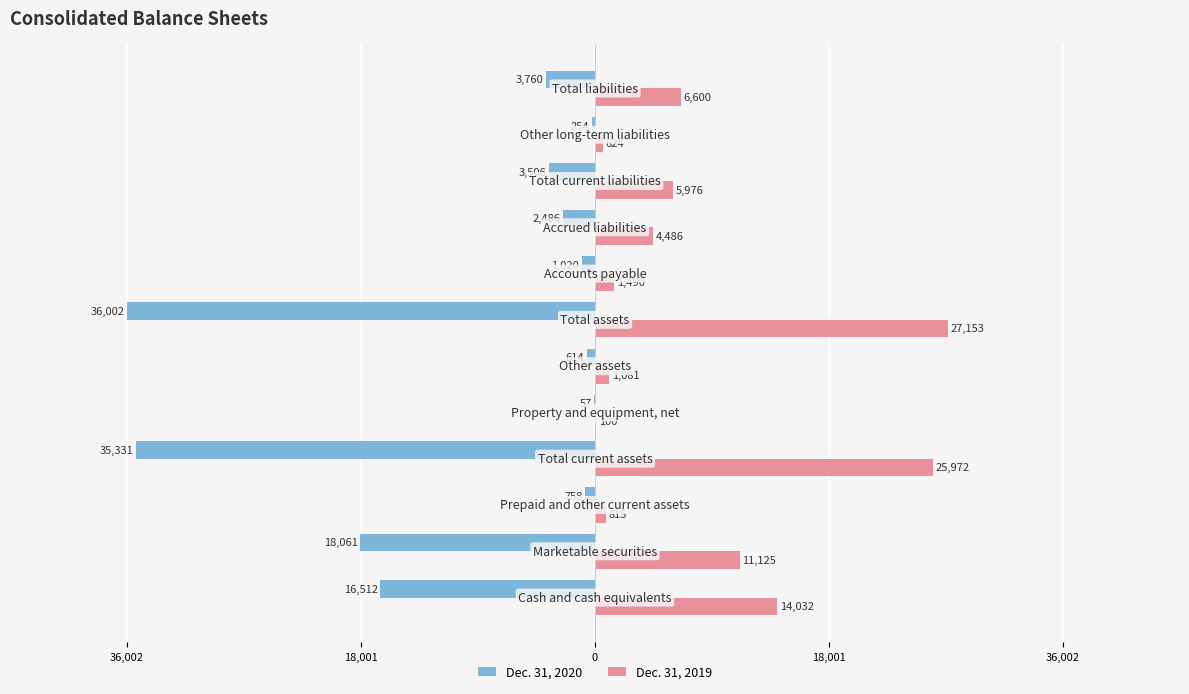

What are all the series names shown in the legend?

Dec. 31, 2020, Dec. 31, 2019